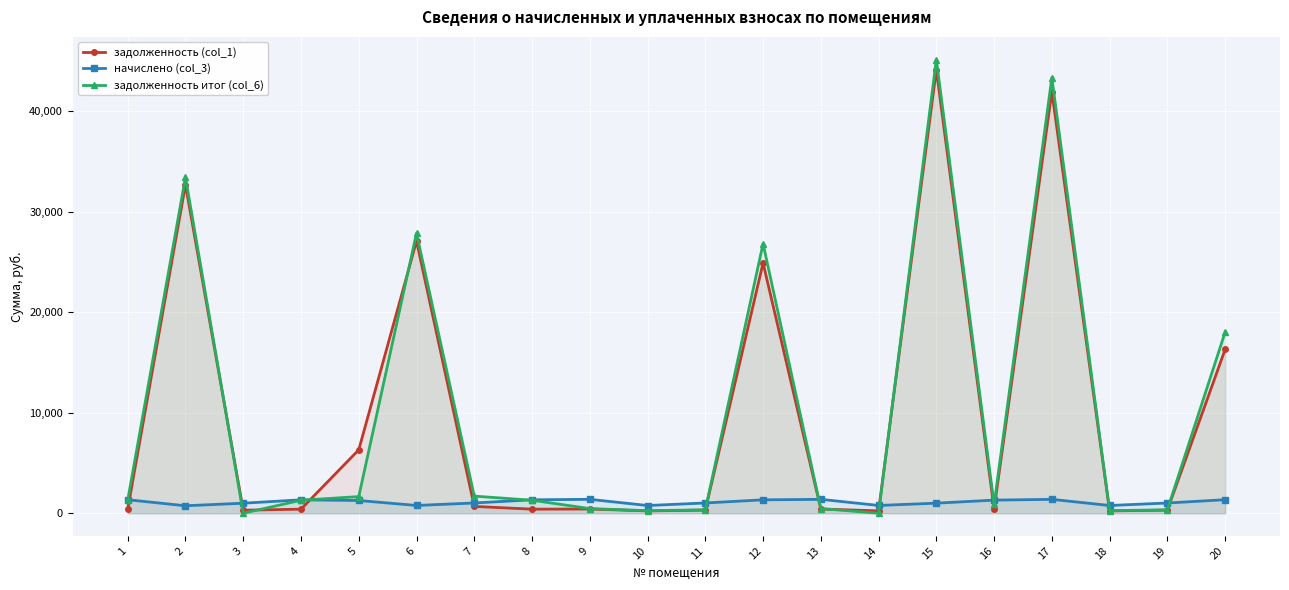

What is the difference between the maximum and minimum values in the задолженность (col_1) series?

43911.8